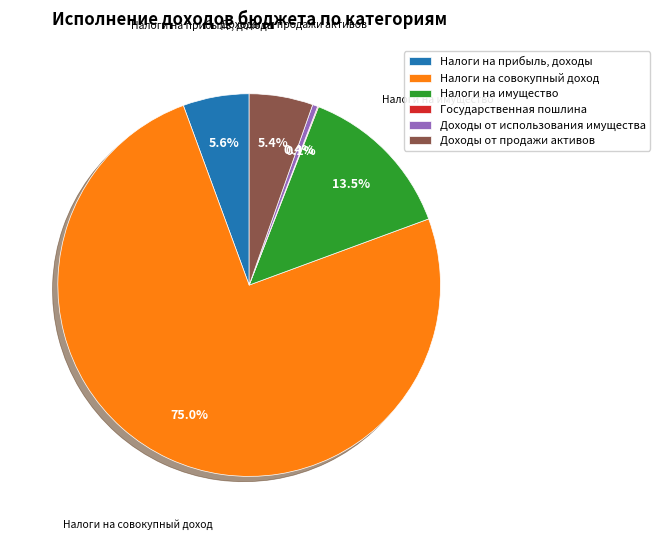

Which category has the biggest portion of the pie?

Налоги на совокупный доход